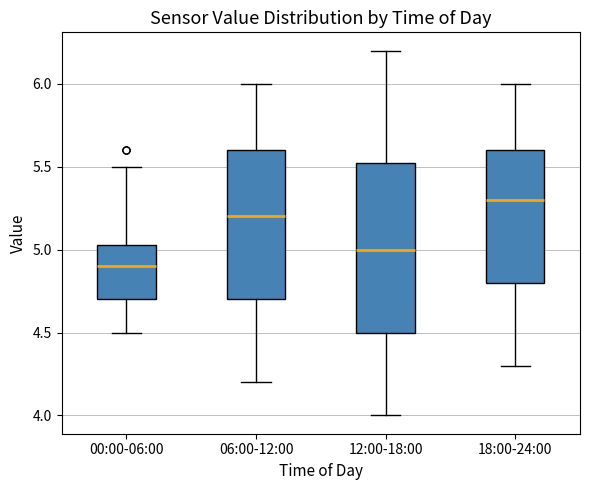

Reading left to right, transcribe this box plot: for each box, give where its median line is, the range the box spans, and where its two whiskers end, as read against the y-axis. The values are not printed on the chart, so give them approximately, as read against the axis.

00:00-06:00: median 4.90, box 4.70 to 5.05, whiskers 4.50 to 5.50
06:00-12:00: median 5.20, box 4.70 to 5.60, whiskers 4.20 to 6.00
12:00-18:00: median 5.00, box 4.50 to 5.55, whiskers 4.00 to 6.20
18:00-24:00: median 5.30, box 4.80 to 5.60, whiskers 4.30 to 6.00